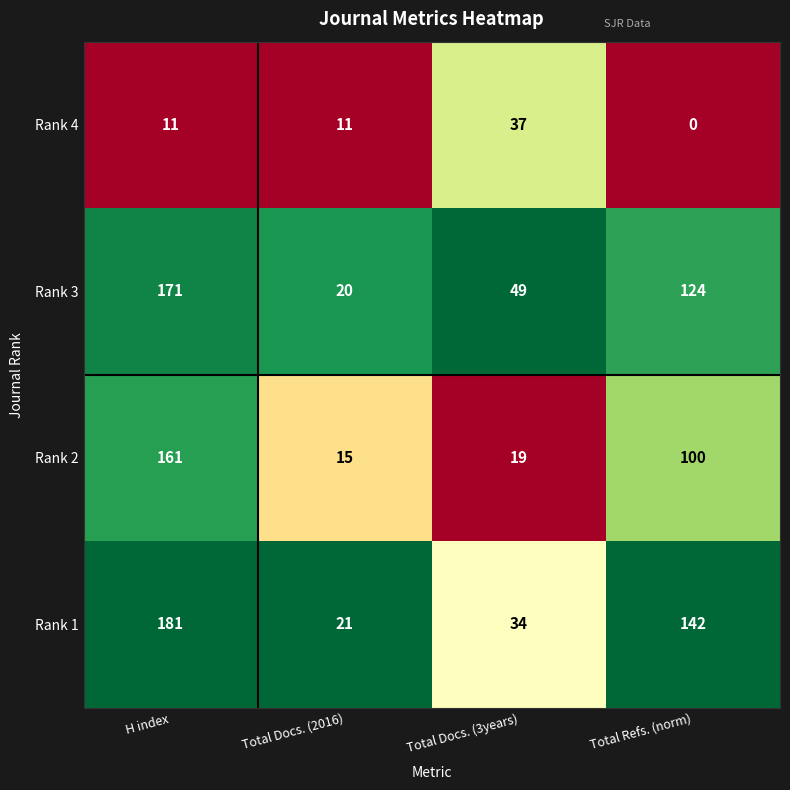

At which category does the chart reach its peak across all series?

H index